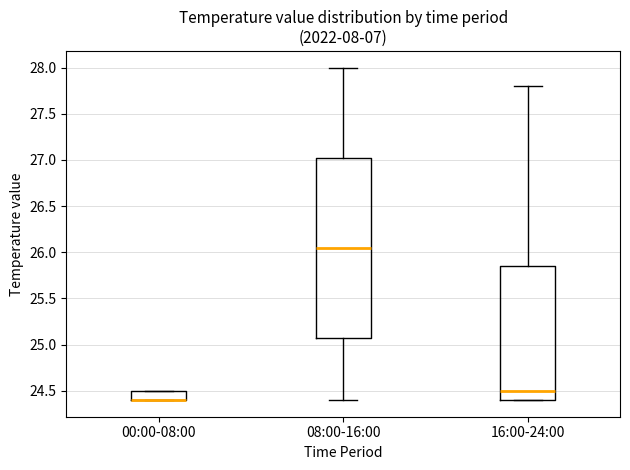

Comparing the boxes themselves (not the whiskers), which one is the tallest?

08:00-16:00